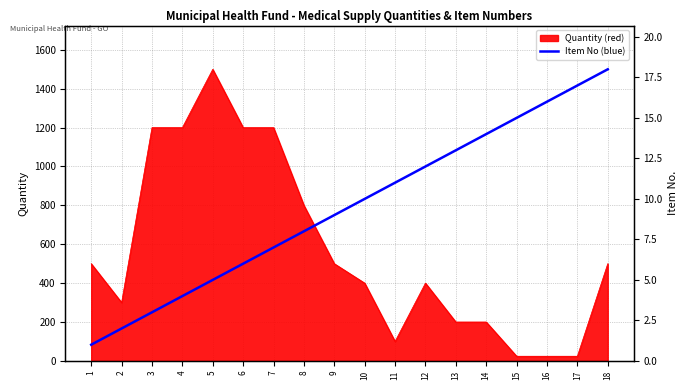

Does the chart display data point markers on the line(s)?

No